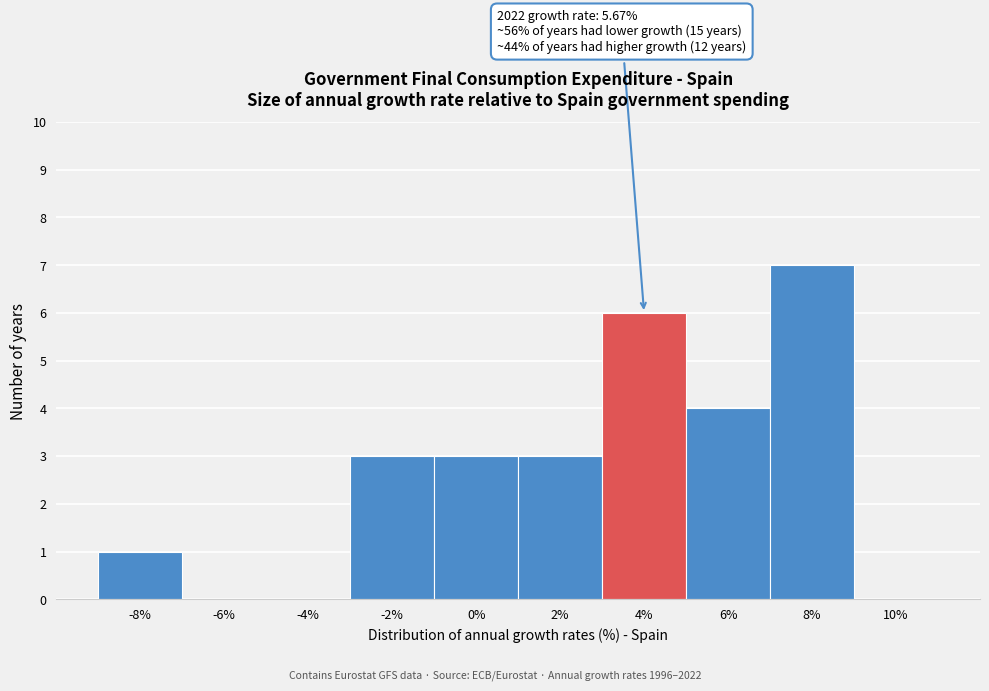

Reading right to left, list all the values displayed in this chart.

10%=0	8%=7	6%=4	4%=6	2%=3	0%=3	-2%=3	-4%=0	-6%=0	-8%=1